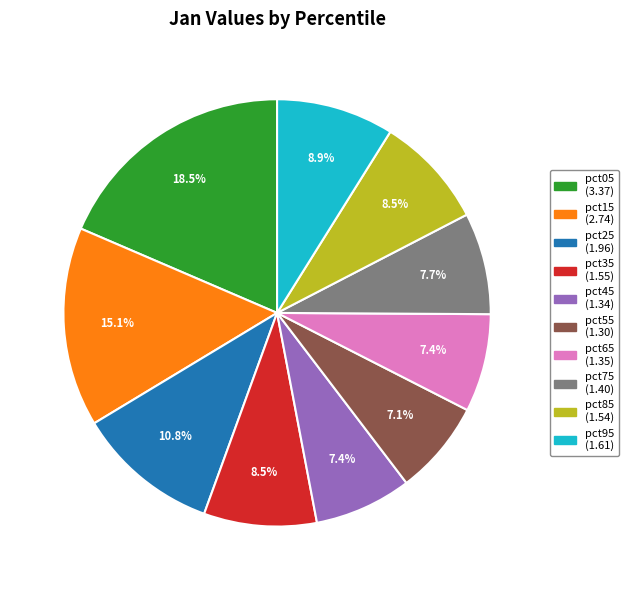

Between pct35 and pct05, which is larger?

pct05